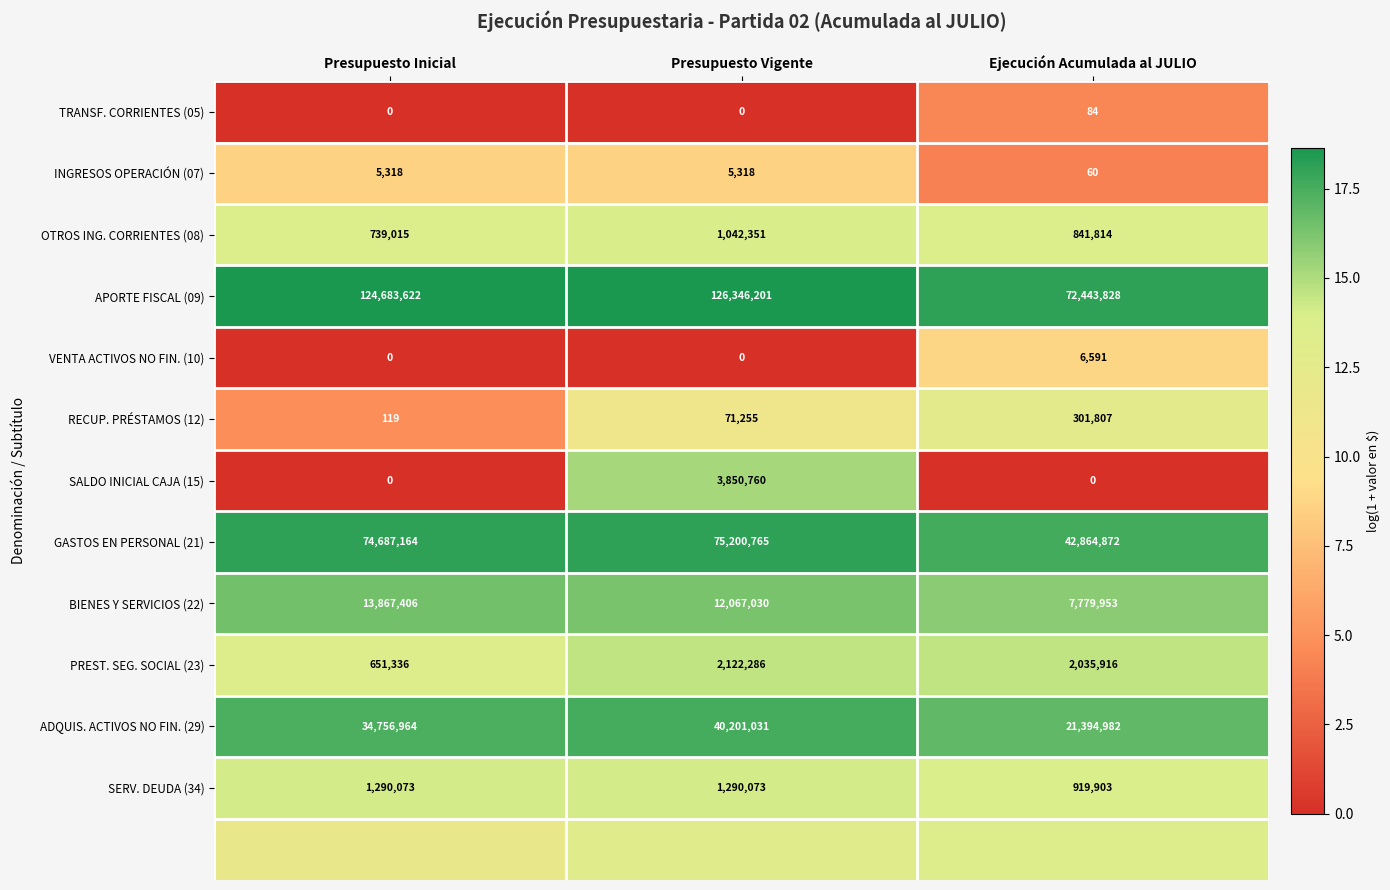

At which label does GASTOS EN PERSONAL (21) reach its minimum?

Ejecución Acumulada al JULIO